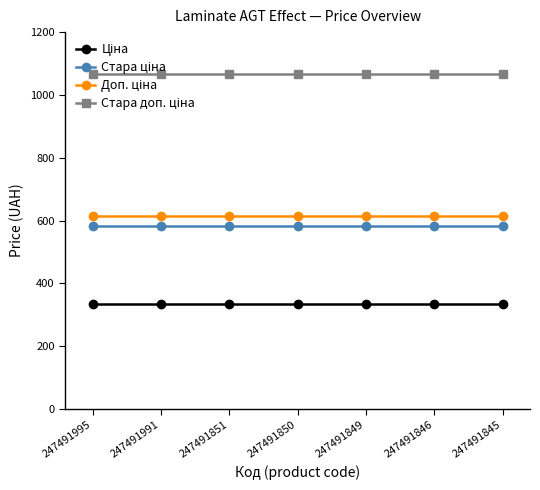

What is the sum of all Доп. ціна values?

4298.0